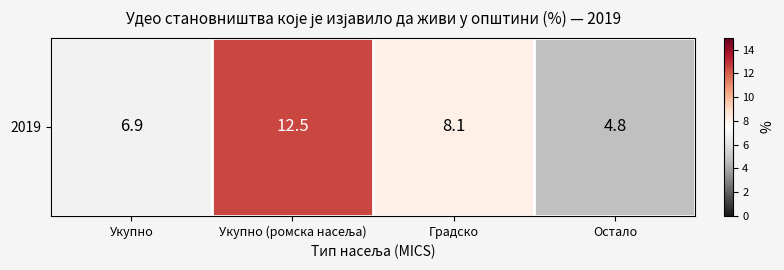

What is the ratio of the value at Укупно to the value at Укупно (ромска насеља)?

0.6